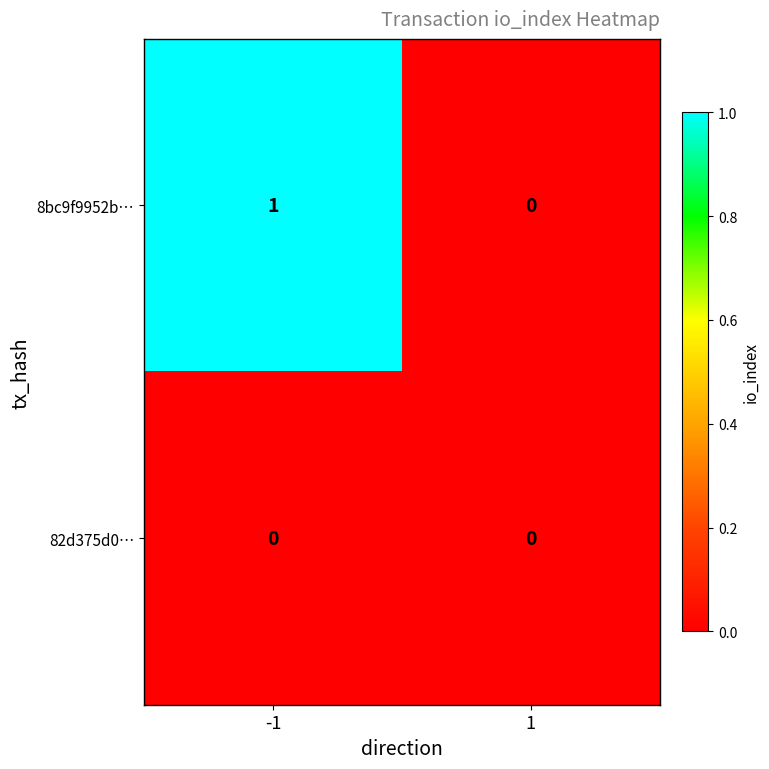

Reading left to right, extract all data points from this chart.

8bc9f9952b…: -1=1	1=0
82d375d0…: -1=0	1=0